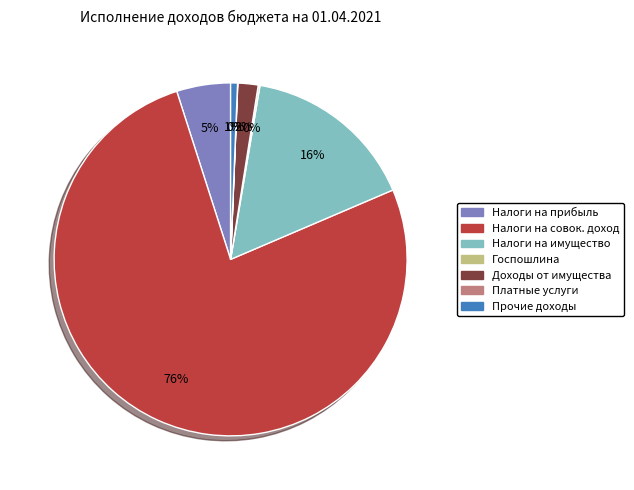

To the nearest percent, what is the difference between the largest and smallest slice percentages?

76%